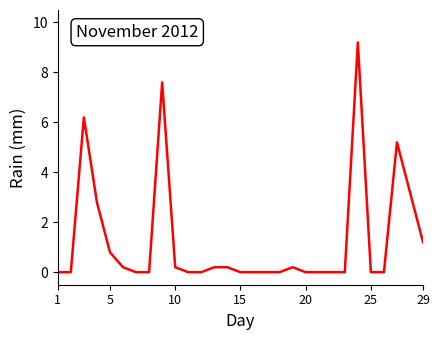

Reading right to left, what are all the values shown in this chart?

1.2	3.2	5.2	0.0	0.0	9.2	0.0	0.0	0.0	0.0	0.2	0.0	0.0	0.0	0.0	0.2	0.2	0.0	0.0	0.2	7.6	0.0	0.0	0.2	0.8	2.8	6.2	0.0	0.0